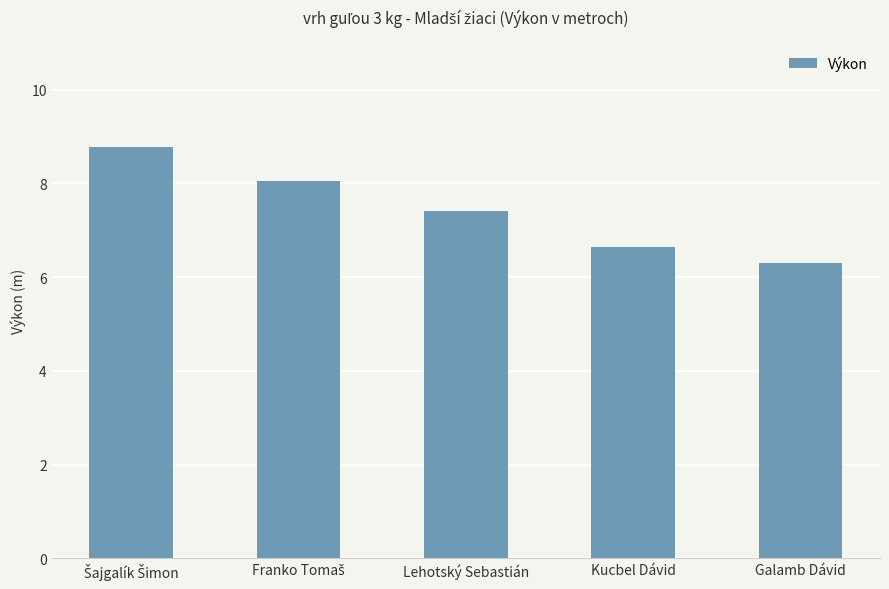

What is the change in value from Lehotský Sebastián to Kucbel Dávid?

-0.8